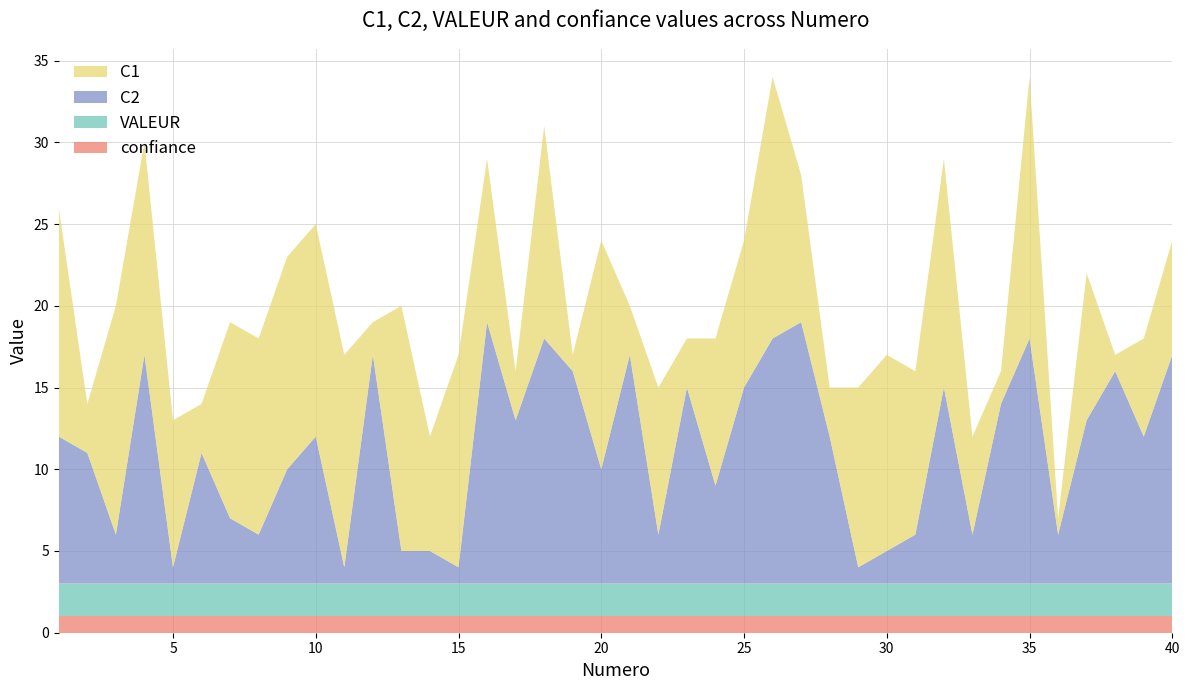

Reading right to left, extract all data points from this chart.

C2: 40=14	39=9	38=13	37=10	36=3	35=15	34=11	33=3	32=12	31=3	30=2	29=1	28=9	27=16	26=15	25=12	24=6	23=12	22=3	21=14	20=7	19=13	18=15	17=10	16=16	15=1	14=2	13=2	12=14	11=1	10=9	9=7	8=3	7=4	6=8	5=1	4=14	3=3	2=8	1=9
VALEUR: 40=2	39=2	38=2	37=2	36=2	35=2	34=2	33=2	32=2	31=2	30=2	29=2	28=2	27=2	26=2	25=2	24=2	23=2	22=2	21=2	20=2	19=2	18=2	17=2	16=2	15=2	14=2	13=2	12=2	11=2	10=2	9=2	8=2	7=2	6=2	5=2	4=2	3=2	2=2	1=2
confiance: 40=1	39=1	38=1	37=1	36=1	35=1	34=1	33=1	32=1	31=1	30=1	29=1	28=1	27=1	26=1	25=1	24=1	23=1	22=1	21=1	20=1	19=1	18=1	17=1	16=1	15=1	14=1	13=1	12=1	11=1	10=1	9=1	8=1	7=1	6=1	5=1	4=1	3=1	2=1	1=1
C1: 40=7	39=6	38=1	37=9	36=1	35=16	34=2	33=6	32=14	31=10	30=12	29=11	28=3	27=9	26=16	25=9	24=9	23=3	22=9	21=3	20=14	19=1	18=13	17=3	16=10	15=13	14=7	13=15	12=2	11=13	10=13	9=13	8=12	7=12	6=3	5=9	4=13	3=14	2=3	1=14